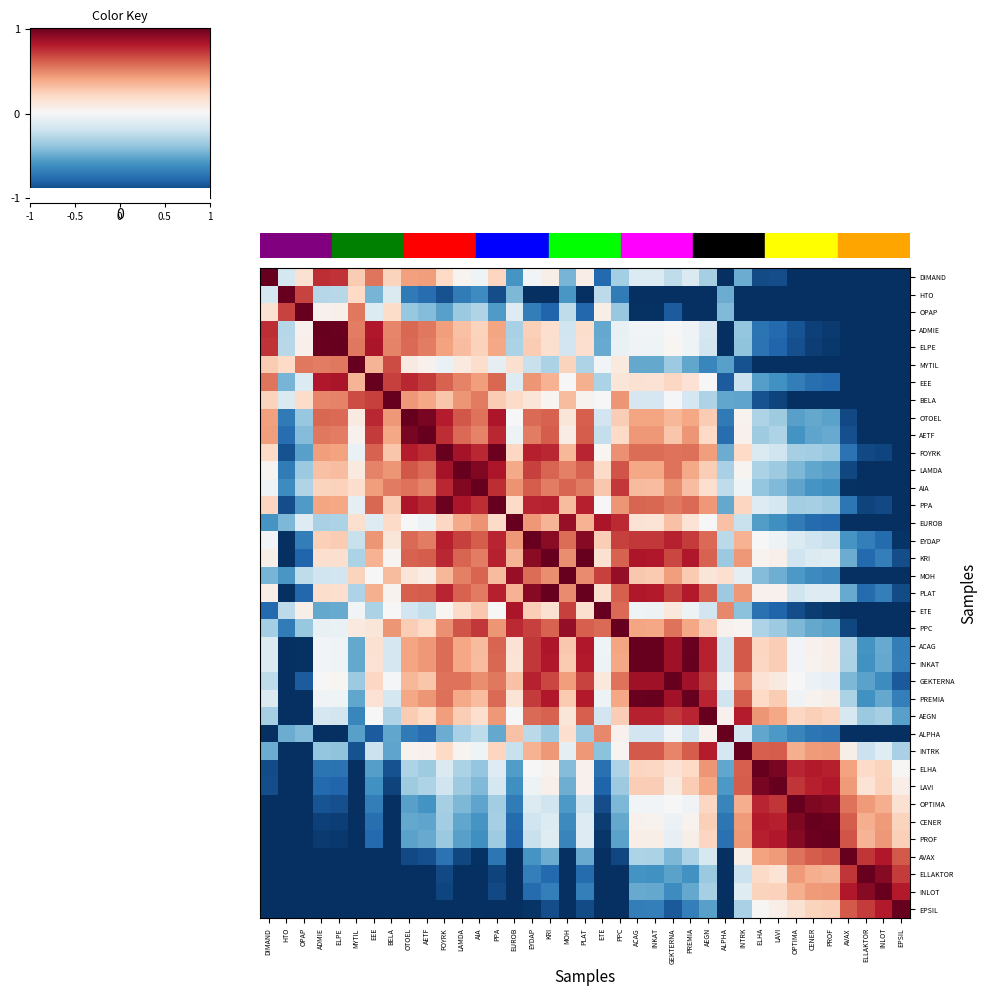

What is the total value across all series at OTOEL?

2.8